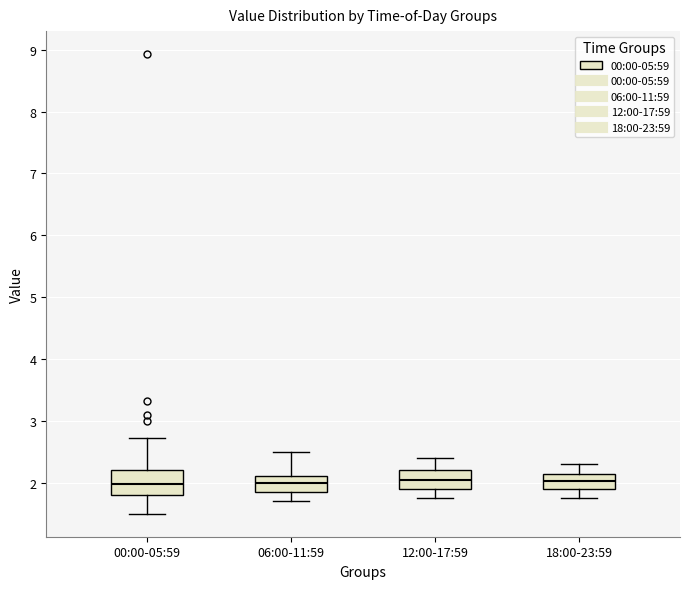

Where is the upper edge of the box for 06:00-11:59 on the y-axis? The values are not printed on the chart, so give them approximately, as read against the axis.

2.1